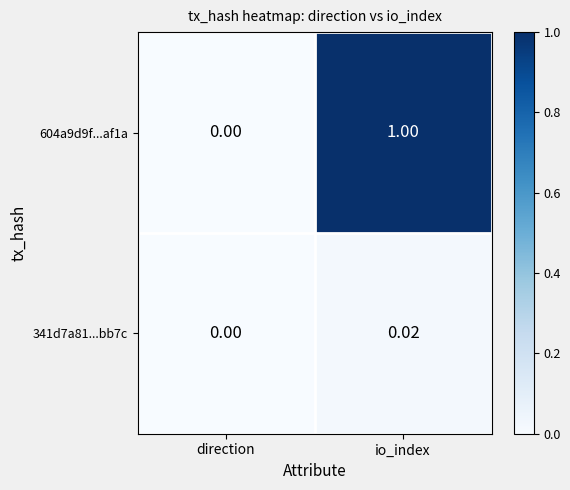

How many categories are shown in the chart?

2